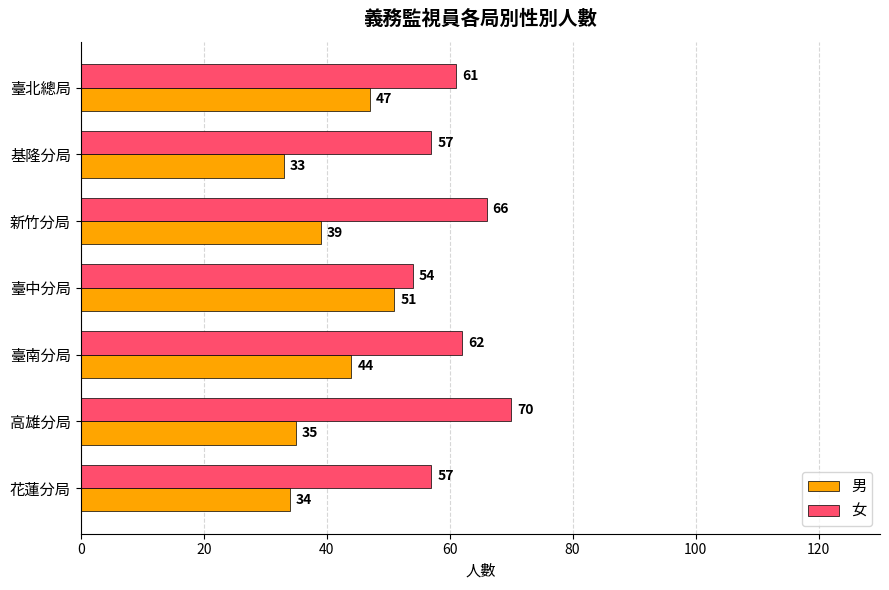

What is the minimum value shown in the chart?

33